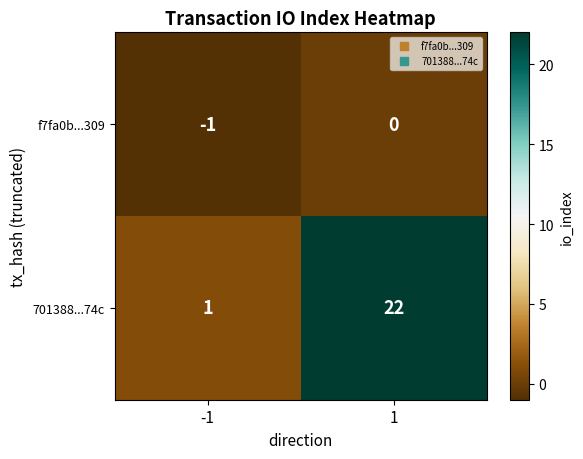

Count the number of categories in the chart.

2